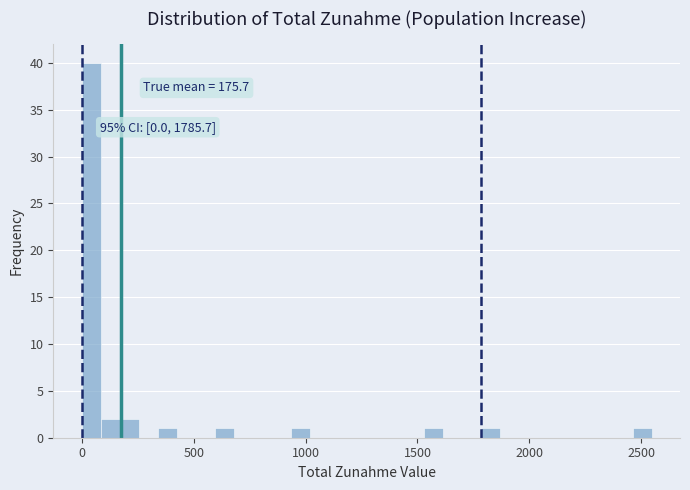

Around what value on the x-axis is the tallest bar? Give the approximate position of its centre, as read against the axis.

50